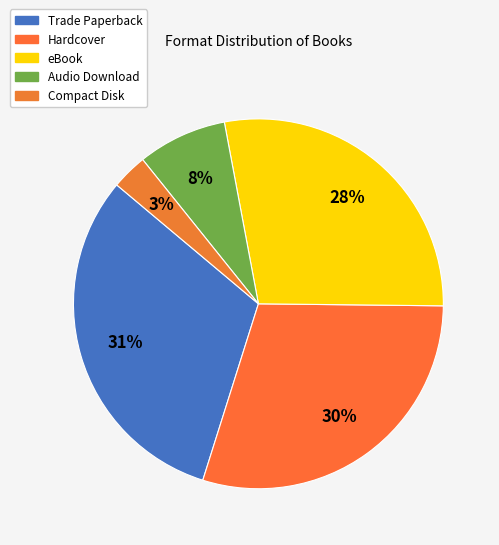

Which slice is the largest?

Trade Paperback